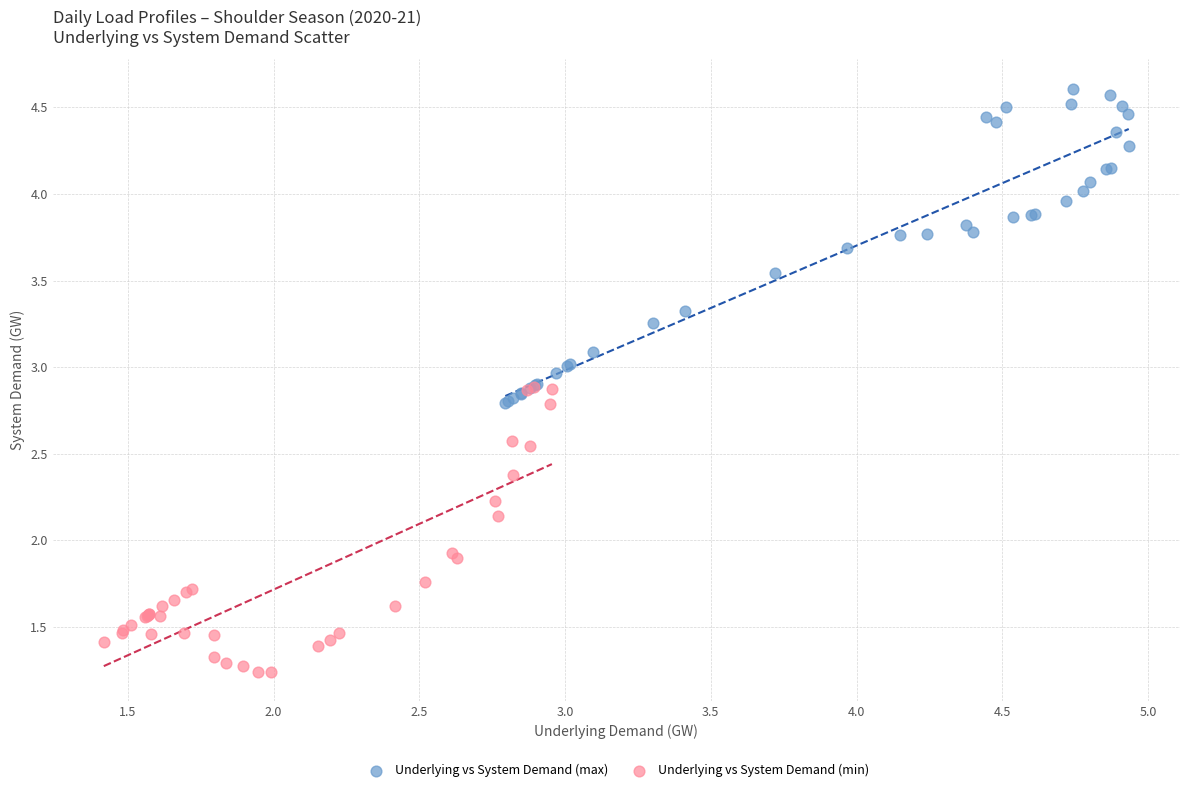

What are all the series names shown in the legend?

Underlying vs System Demand (max), Underlying vs System Demand (min)